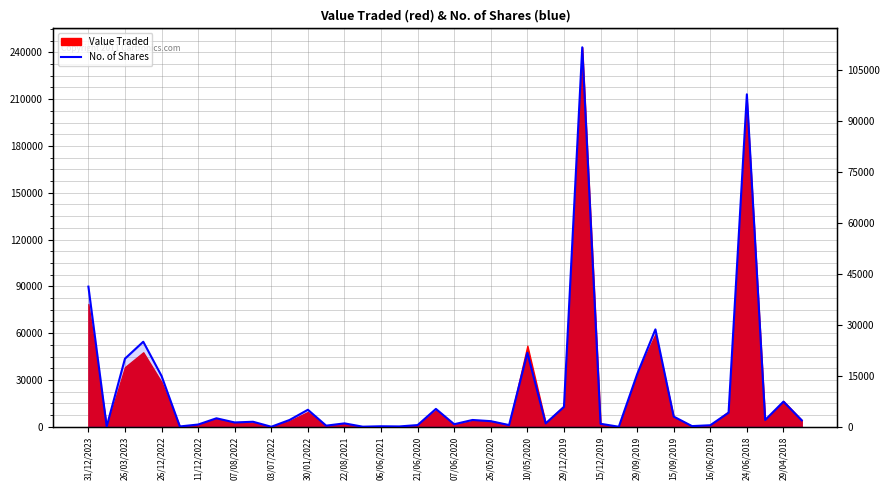

How many lines are shown in the chart?

1